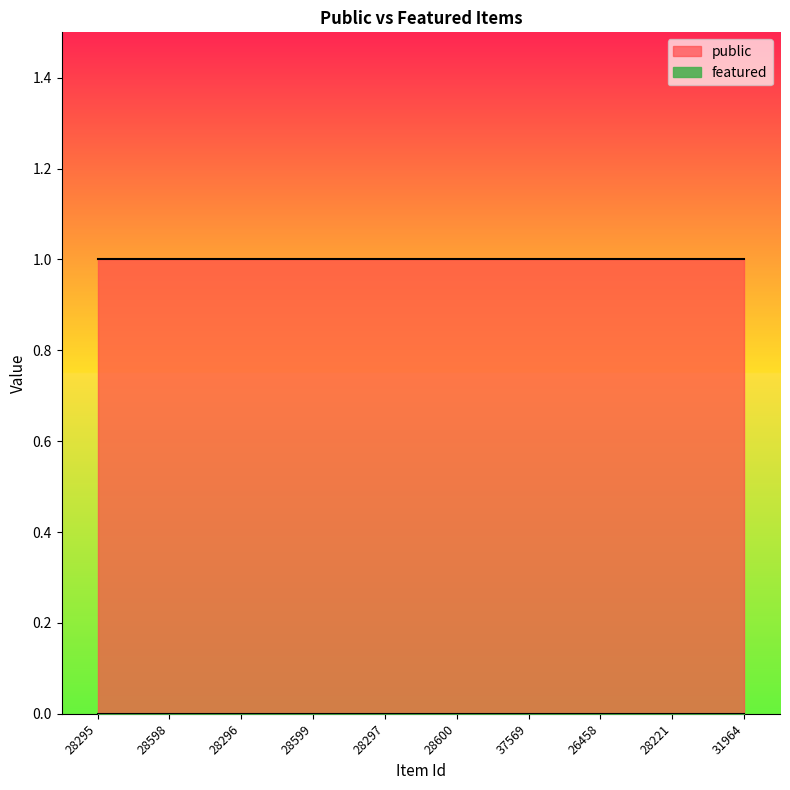

Is the value of featured at 28598 greater than the value of public at 28221?

No